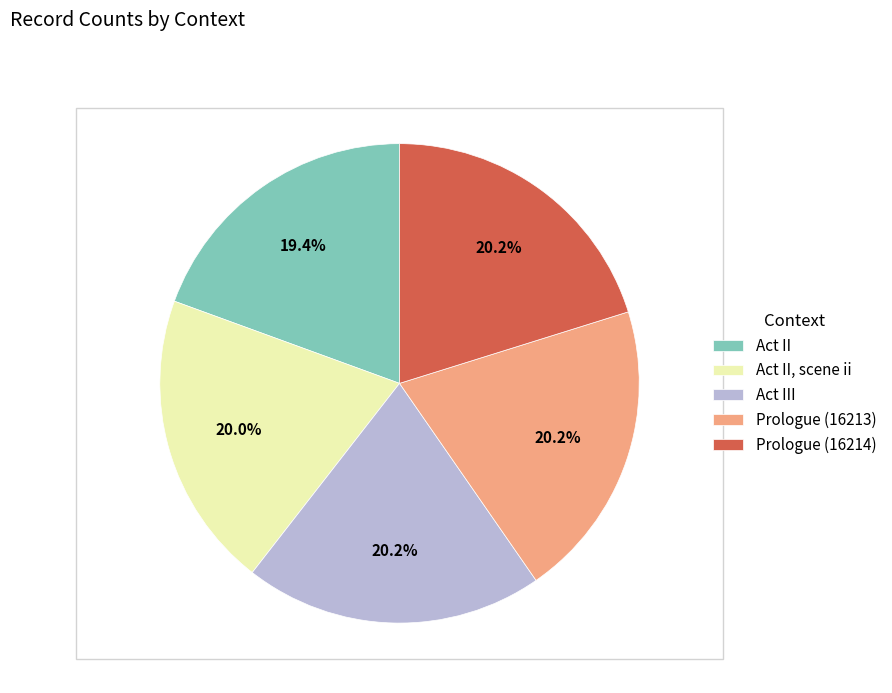

To the nearest percent, what is the difference between the Act II and Act II, scene ii slice percentages?

1%